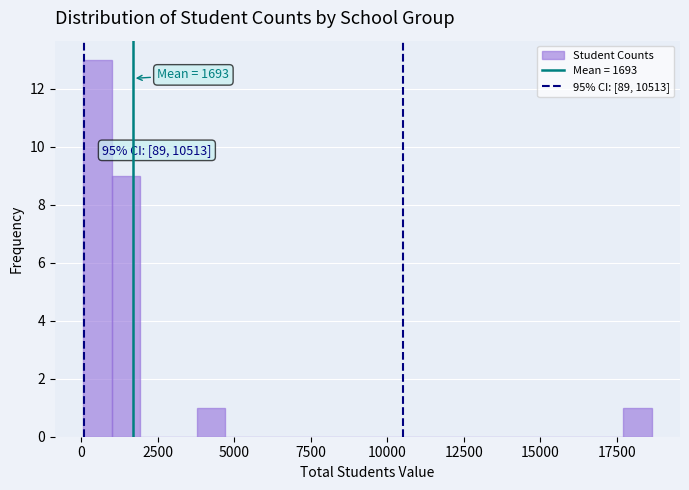

Read against the x-axis, roughly where is the centre of the tallest bar?

500